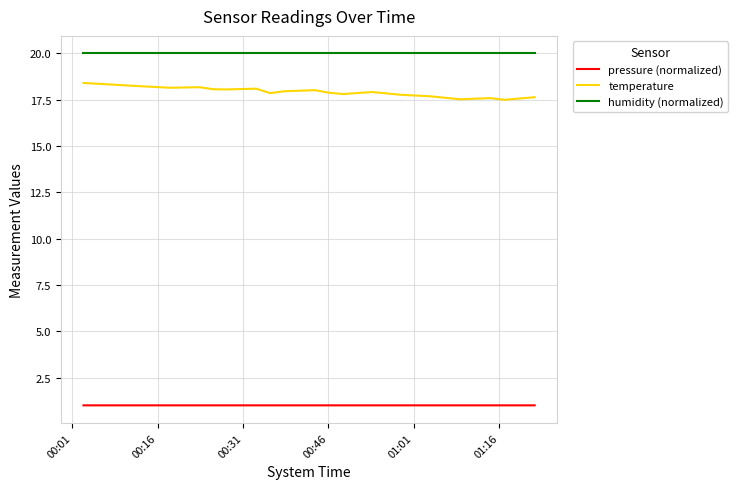

True or false: pressure (normalized) and humidity (normalized) intersect in this chart.

False